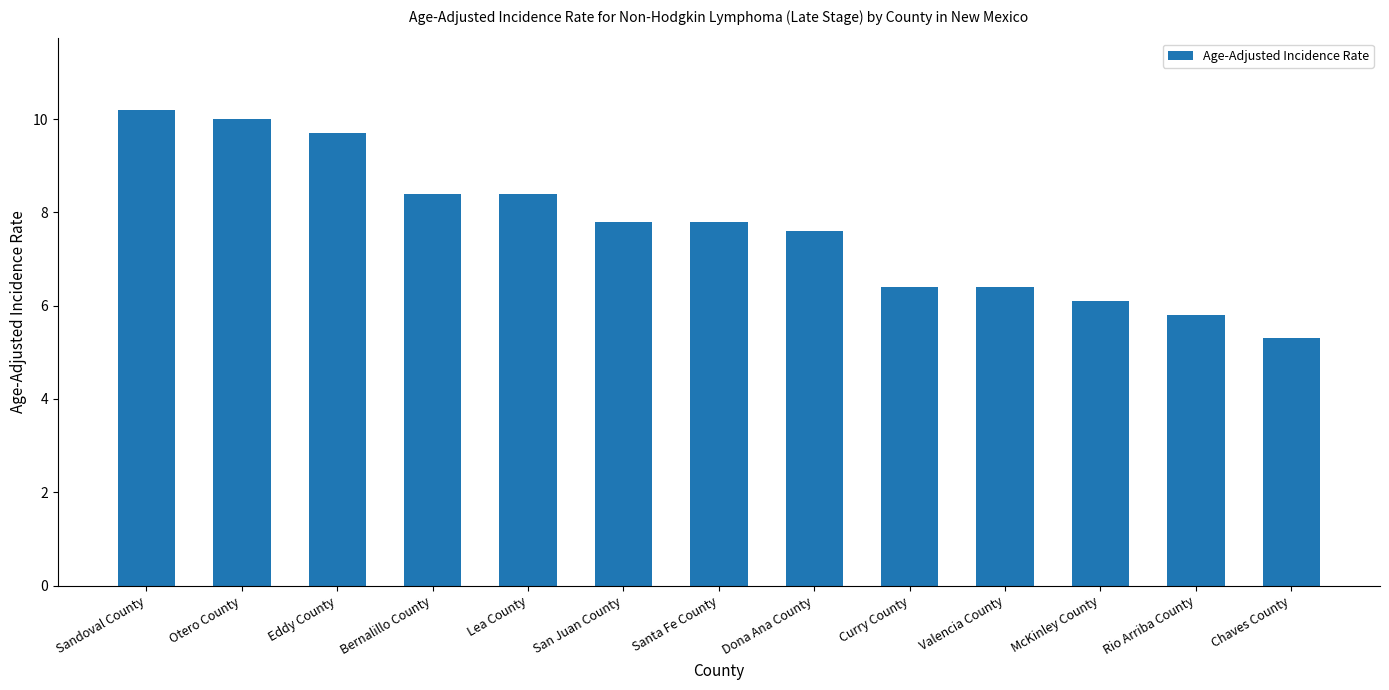

How many bars are there in total?

13